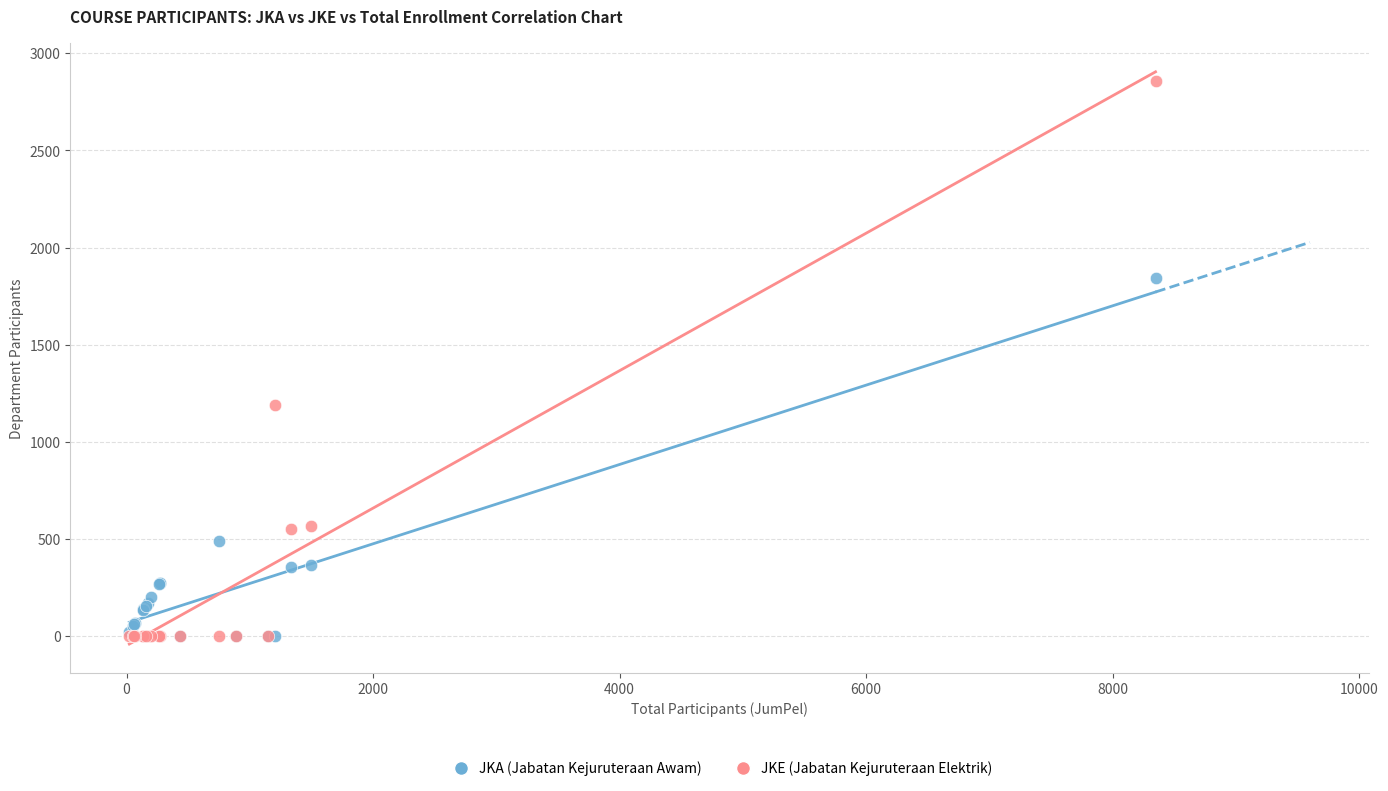

Which series has the widest spread of Y values?

JKE (Jabatan Kejuruteraan Elektrik)